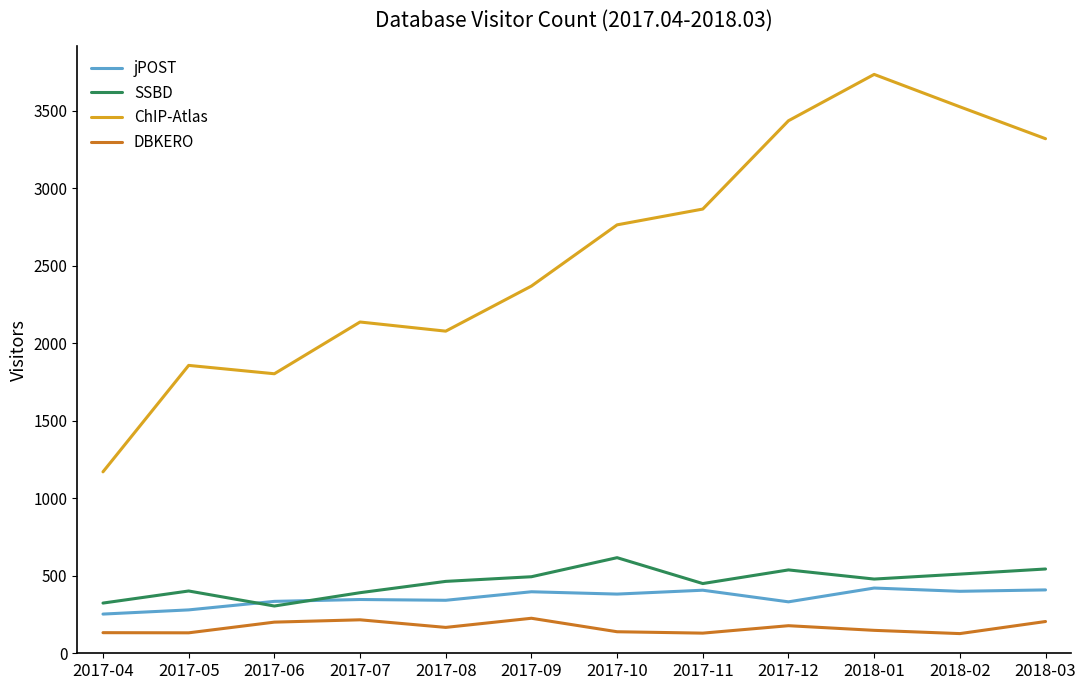

At which label is ChIP-Atlas closest to 2453?

2017-09